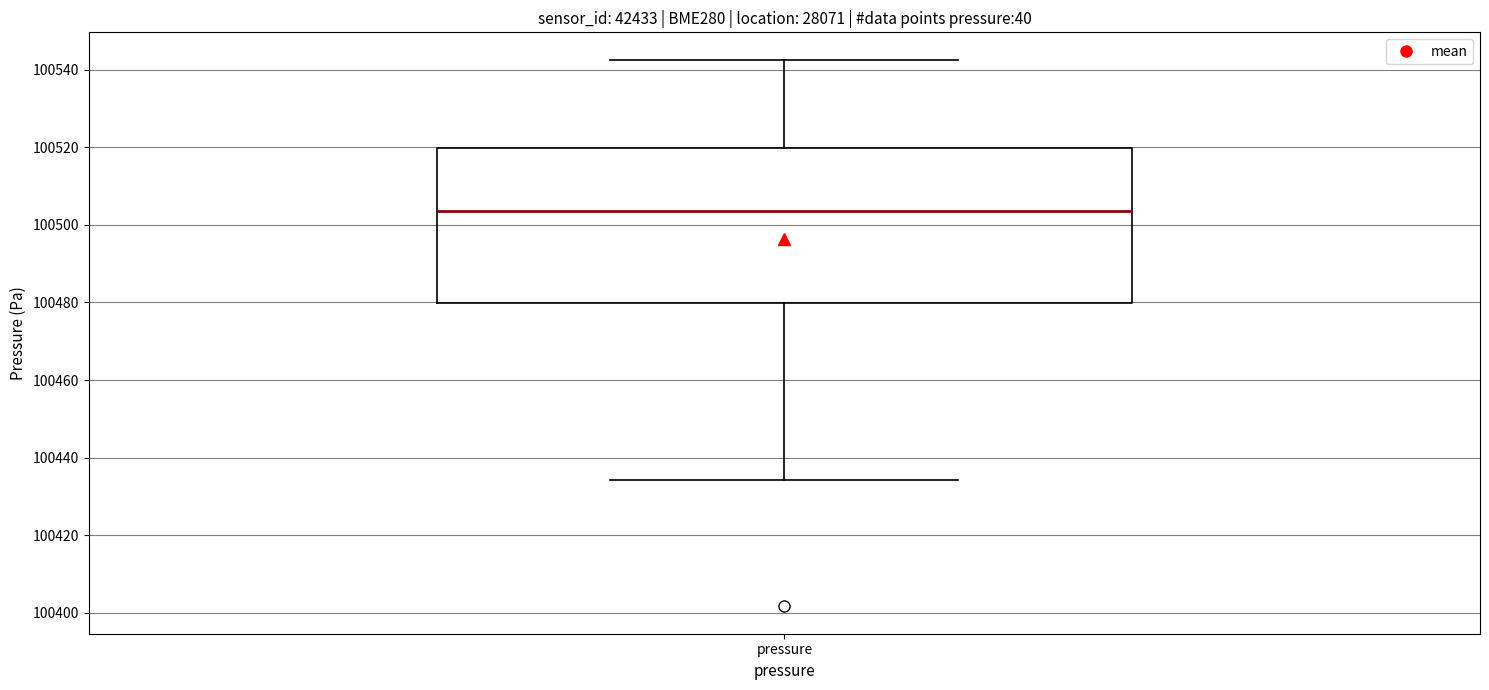

Where is the lower edge of the box for pressure on the y-axis? The values are not printed on the chart, so give them approximately, as read against the axis.

100480